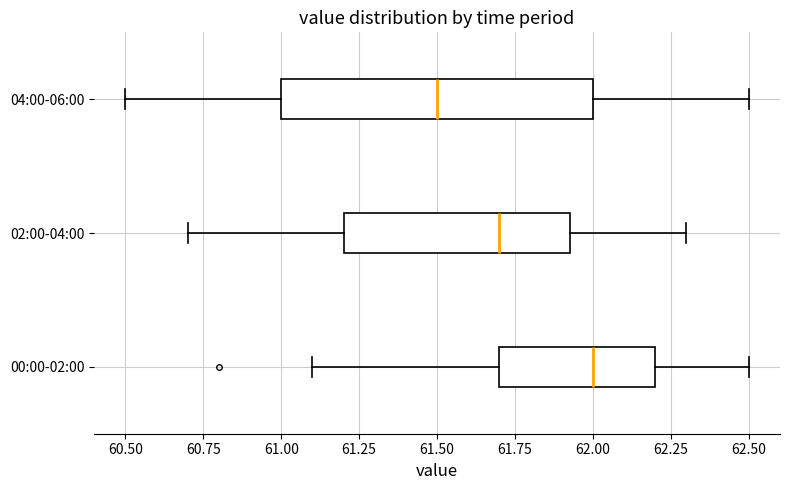

Reading bottom to top, read every box against the x-axis: the position of its median line, the range the box covers, and the ends of its whiskers. The values are not printed on the chart, so give them approximately, as read against the axis.

00:00-02:00: median 62.00, box 61.70 to 62.20, whiskers 61.10 to 62.50
02:00-04:00: median 61.70, box 61.20 to 61.95, whiskers 60.70 to 62.30
04:00-06:00: median 61.50, box 61.00 to 62.00, whiskers 60.50 to 62.50